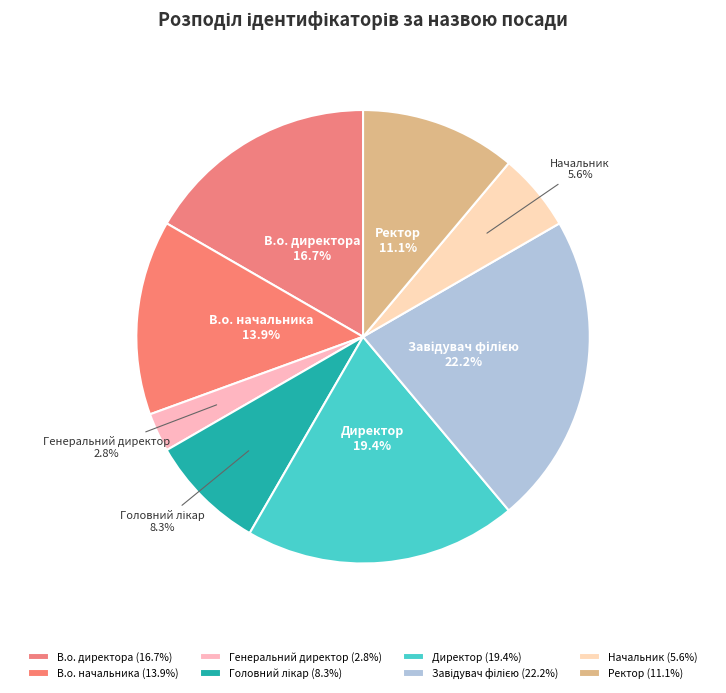

Is the sum of Ректор and Генеральний директор greater than half?

No